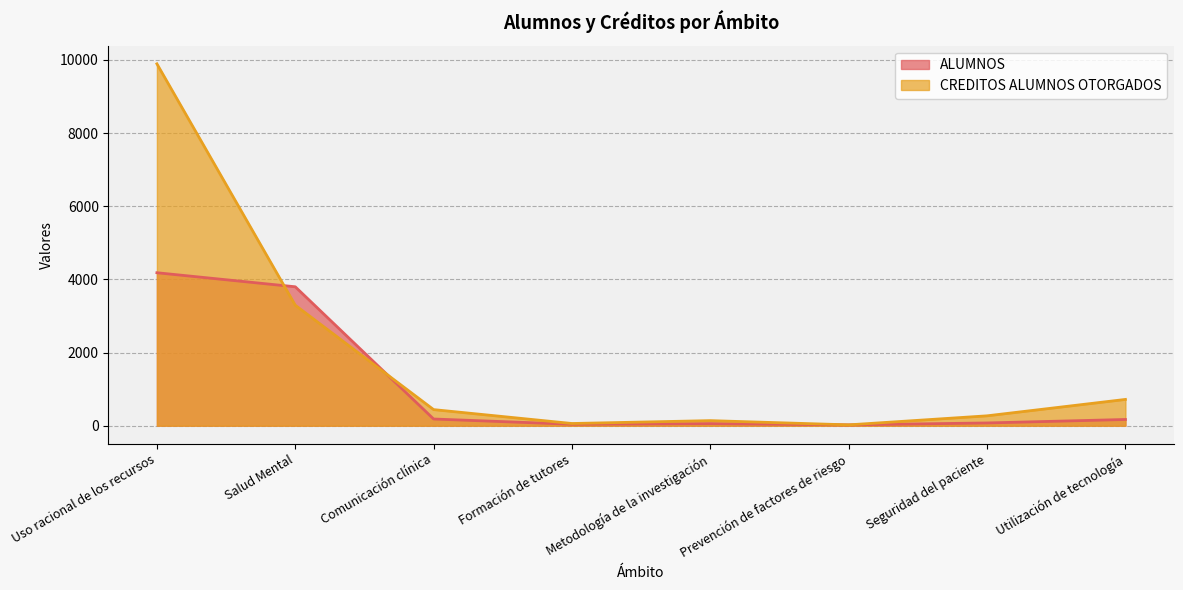

At which category is the sum across all series the highest?

Uso racional de los recursos